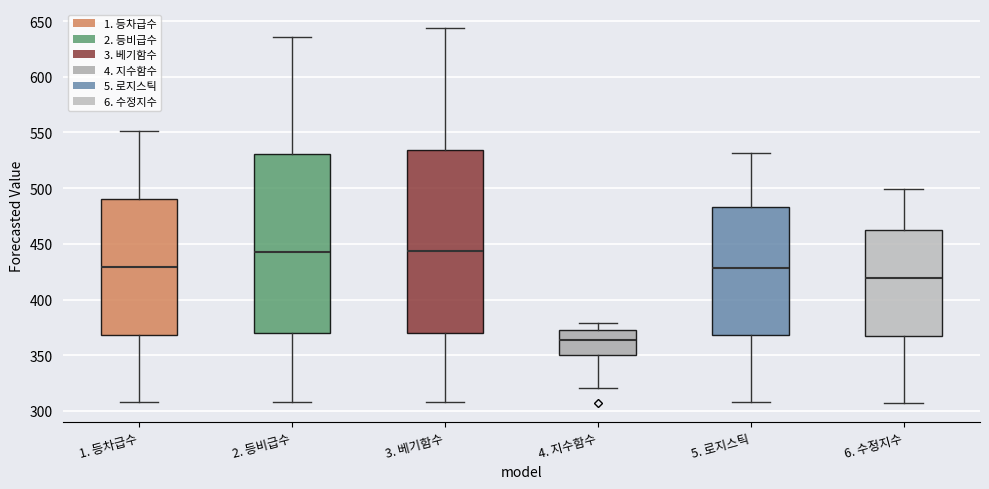

Reading left to right, read every box against the y-axis: the position of its median line, the range the box covers, and the ends of its whiskers. The values are not printed on the chart, so give them approximately, as read against the axis.

1. 등차급수: median 430, box 370 to 490, whiskers 310 to 550
2. 등비급수: median 445, box 370 to 530, whiskers 310 to 635
3. 베기함수: median 445, box 370 to 535, whiskers 310 to 645
4. 지수함수: median 365, box 350 to 375, whiskers 320 to 380
5. 로지스틱: median 430, box 370 to 485, whiskers 310 to 530
6. 수정지수: median 420, box 365 to 460, whiskers 305 to 500